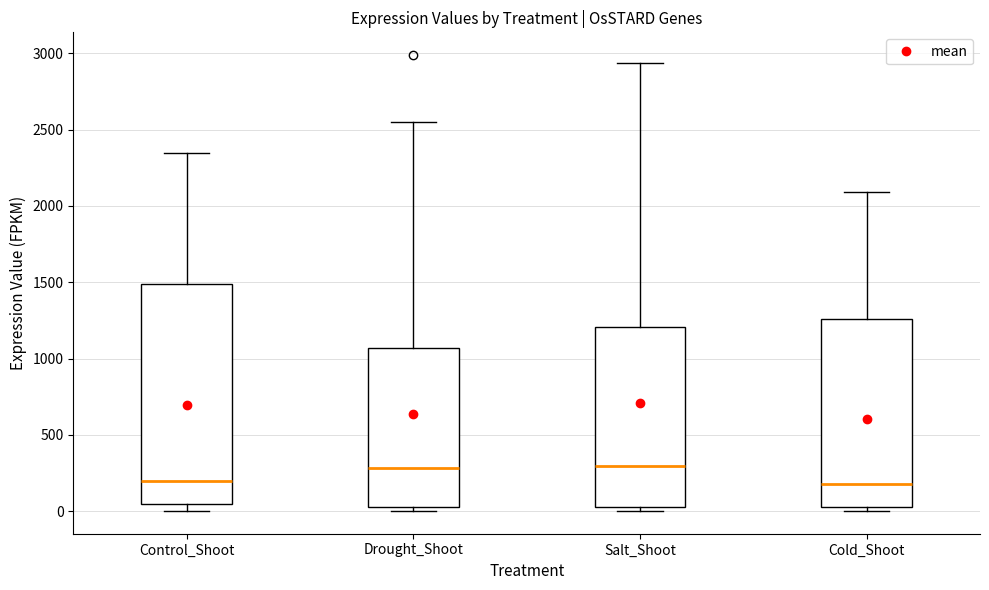

Comparing the boxes themselves (not the whiskers), which one is the tallest?

Control_Shoot